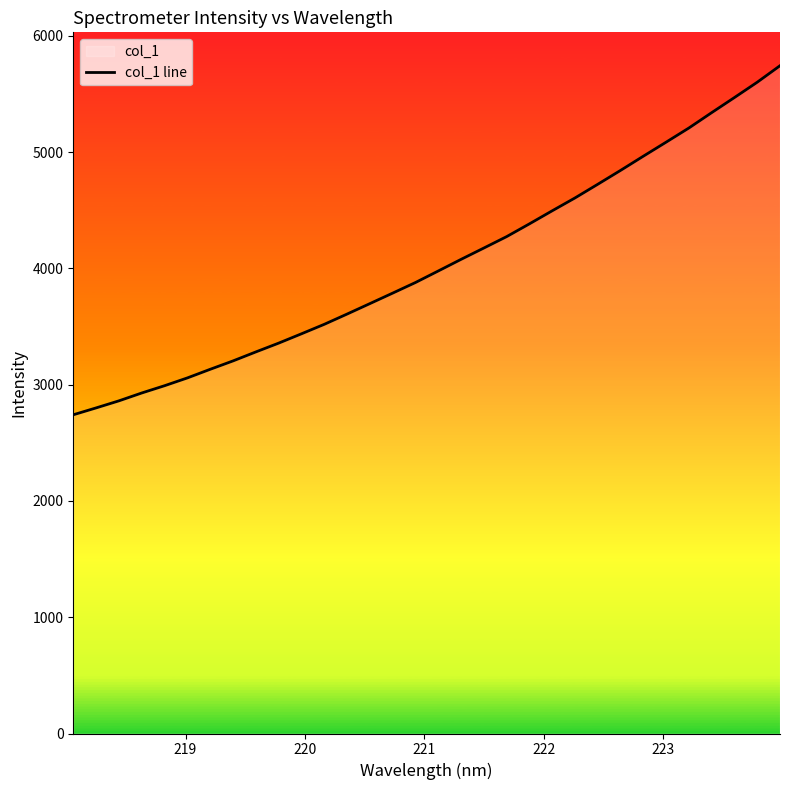

What is the greatest value displayed?

5742.3